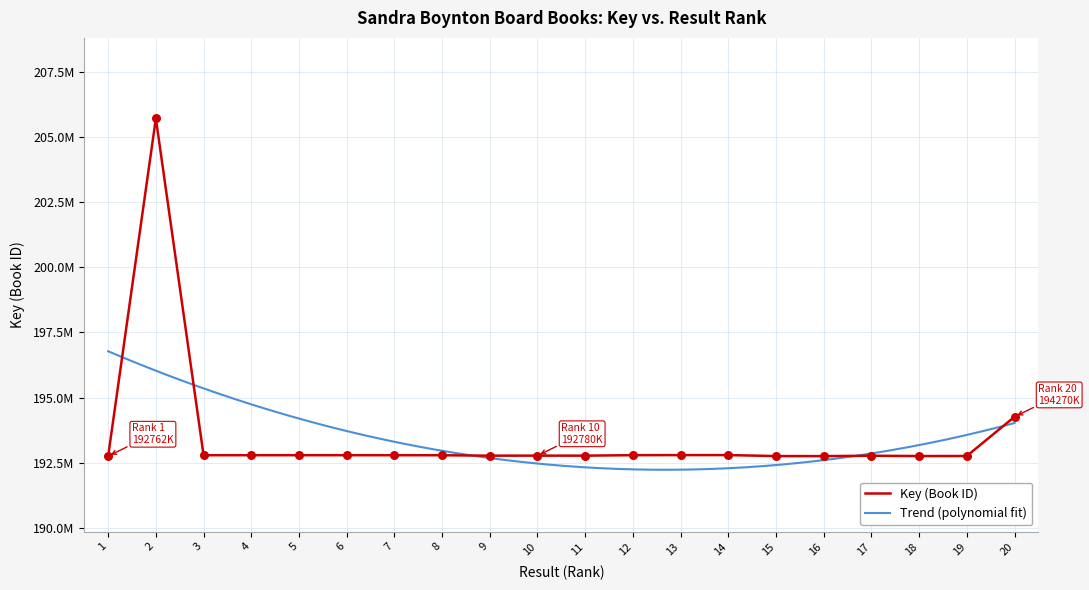

What is the change in value from 12 to 20?

+1472348